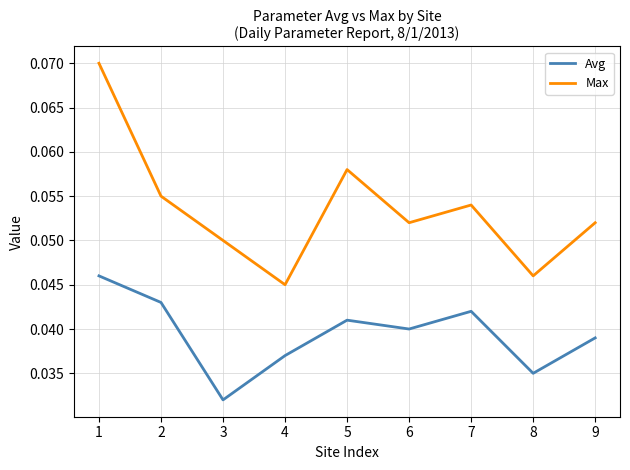

At which label does Avg reach its minimum?

3